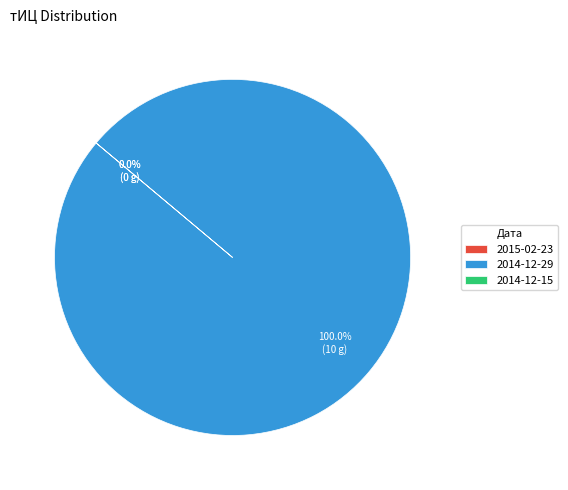

True or false: 2014-12-29 accounts for 100% of the total.

True